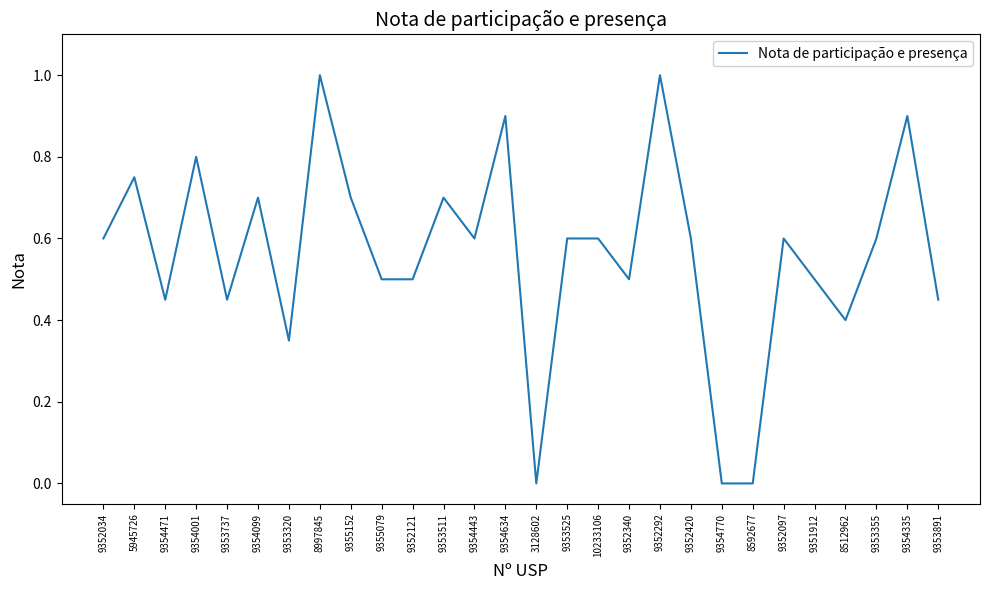

What is the greatest value displayed?

1.0